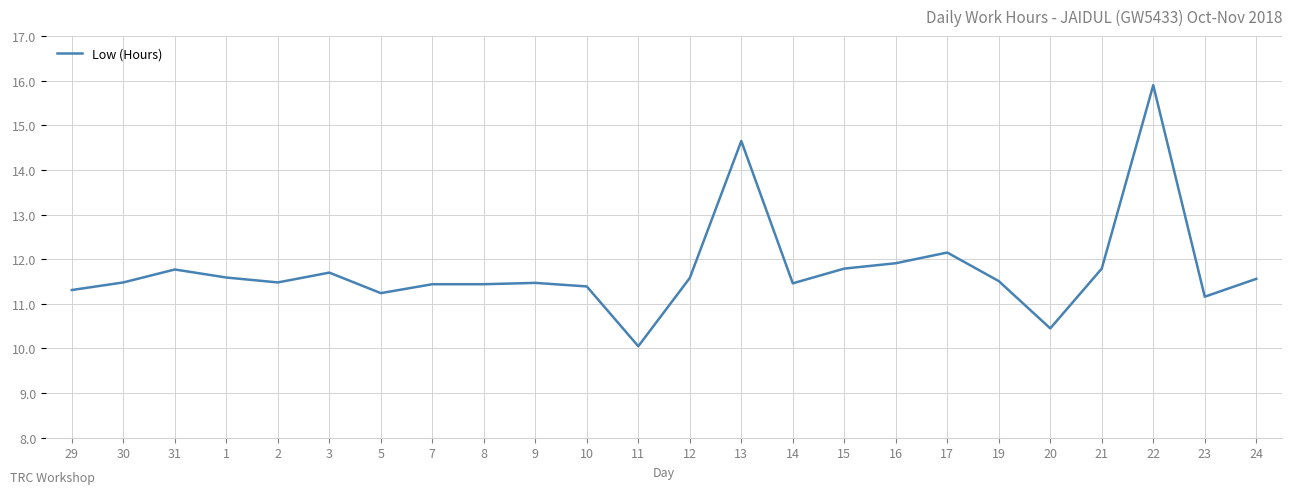

True or false: the data shows 11.4 at 10.

True